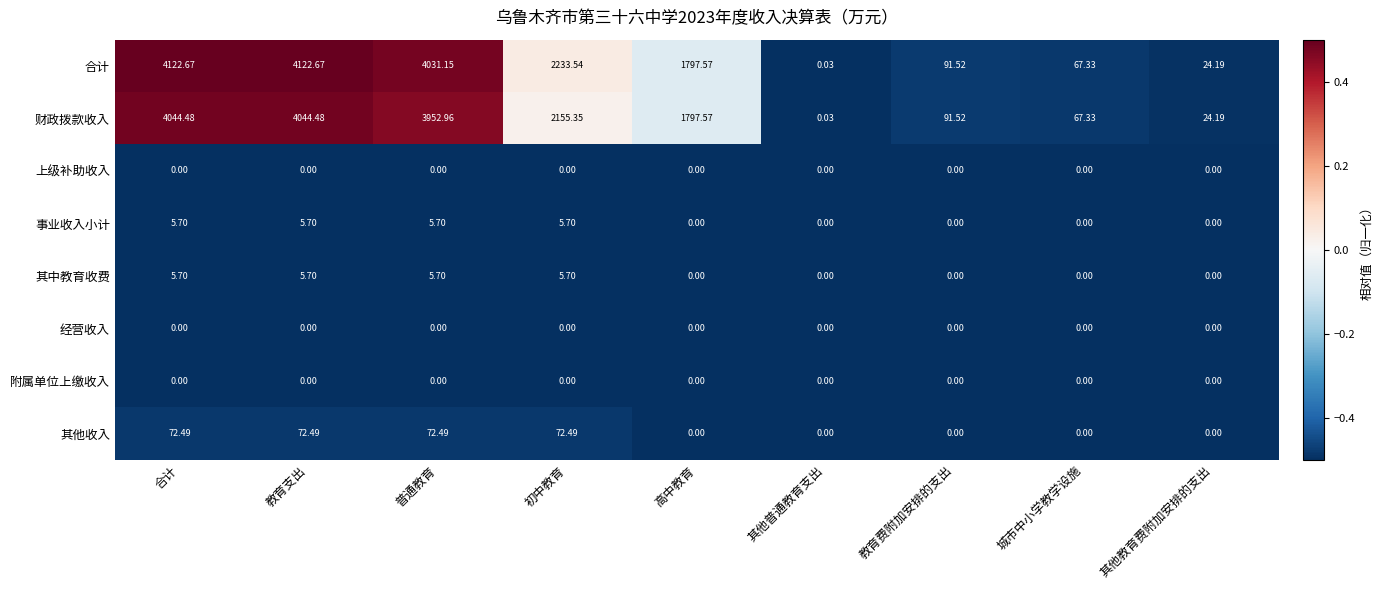

Is the value of 财政拨款收入 at 高中教育 greater than the value of 合计 at 城市中小学教学设施?

Yes